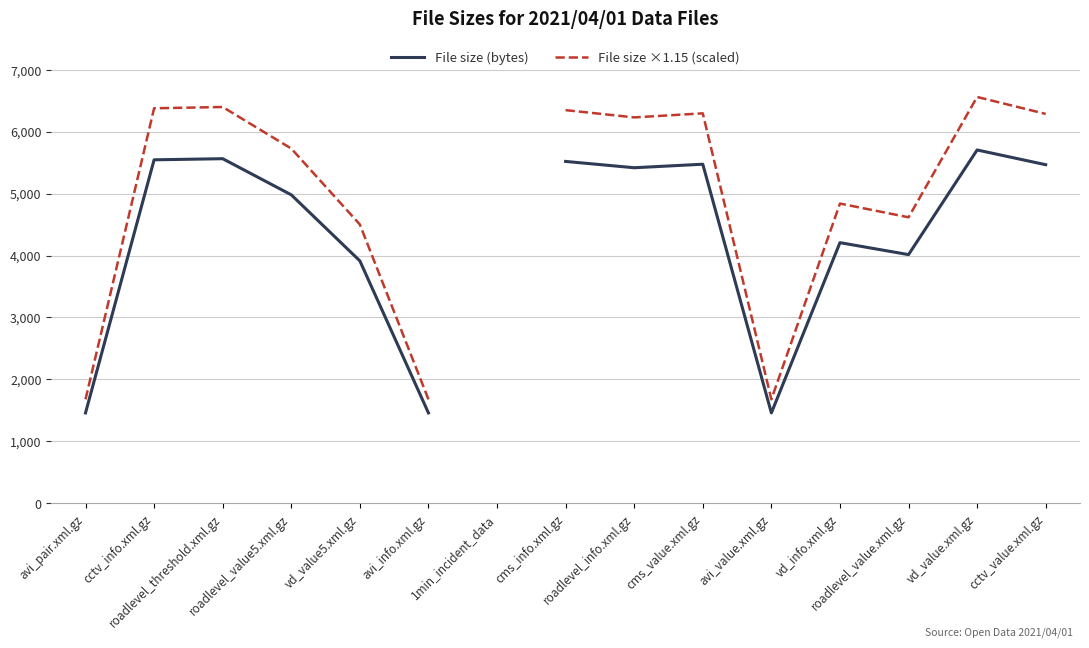

What is the minimum value shown in the chart?

1460.0